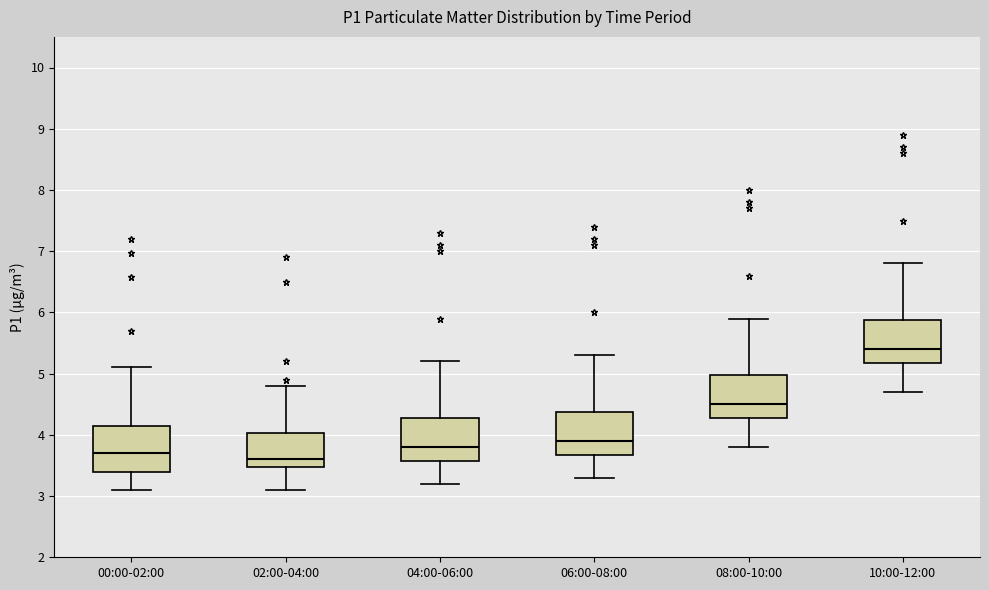

Reading left to right, read every box against the y-axis: the position of its median line, the range the box covers, and the ends of its whiskers. The values are not printed on the chart, so give them approximately, as read against the axis.

00:00-02:00: median 3.7, box 3.4 to 4.2, whiskers 3.1 to 5.1
02:00-04:00: median 3.6, box 3.5 to 4.0, whiskers 3.1 to 4.8
04:00-06:00: median 3.8, box 3.6 to 4.3, whiskers 3.2 to 5.2
06:00-08:00: median 3.9, box 3.7 to 4.4, whiskers 3.3 to 5.3
08:00-10:00: median 4.5, box 4.3 to 5.0, whiskers 3.8 to 5.9
10:00-12:00: median 5.4, box 5.2 to 5.9, whiskers 4.7 to 6.8